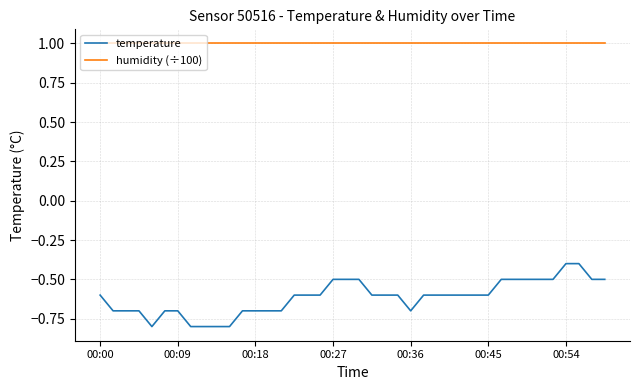

Which series has the widest spread of values?

temperature